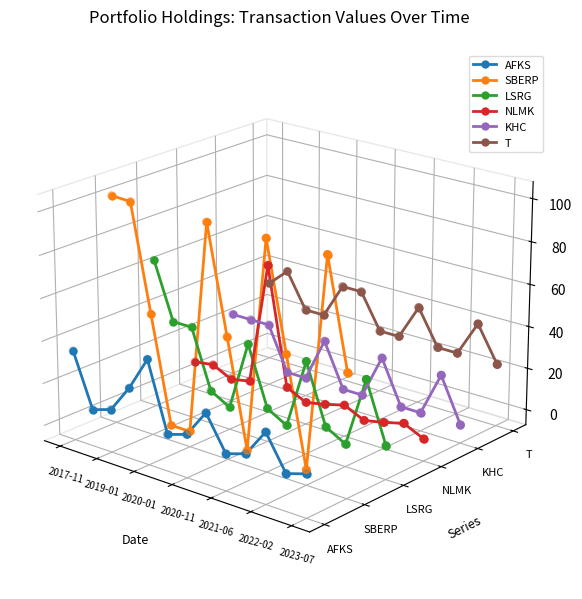

Is the value of T at 2023-07 greater than the value of NLMK at 12?

Yes